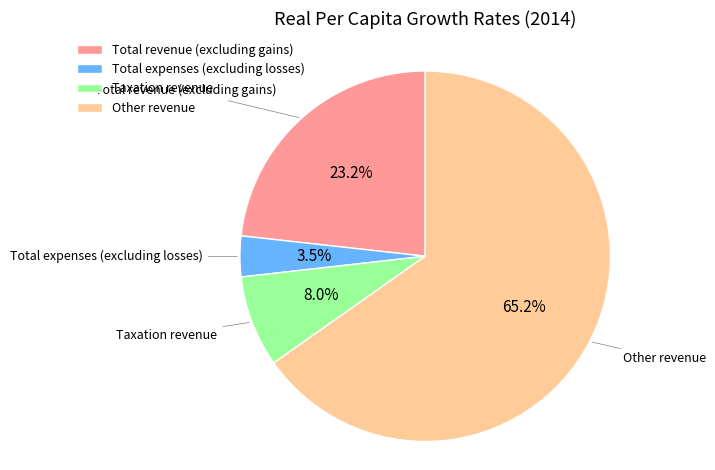

Rank the categories by value from highest to lowest.

Other revenue, Total revenue (excluding gains), Taxation revenue, Total expenses (excluding losses)